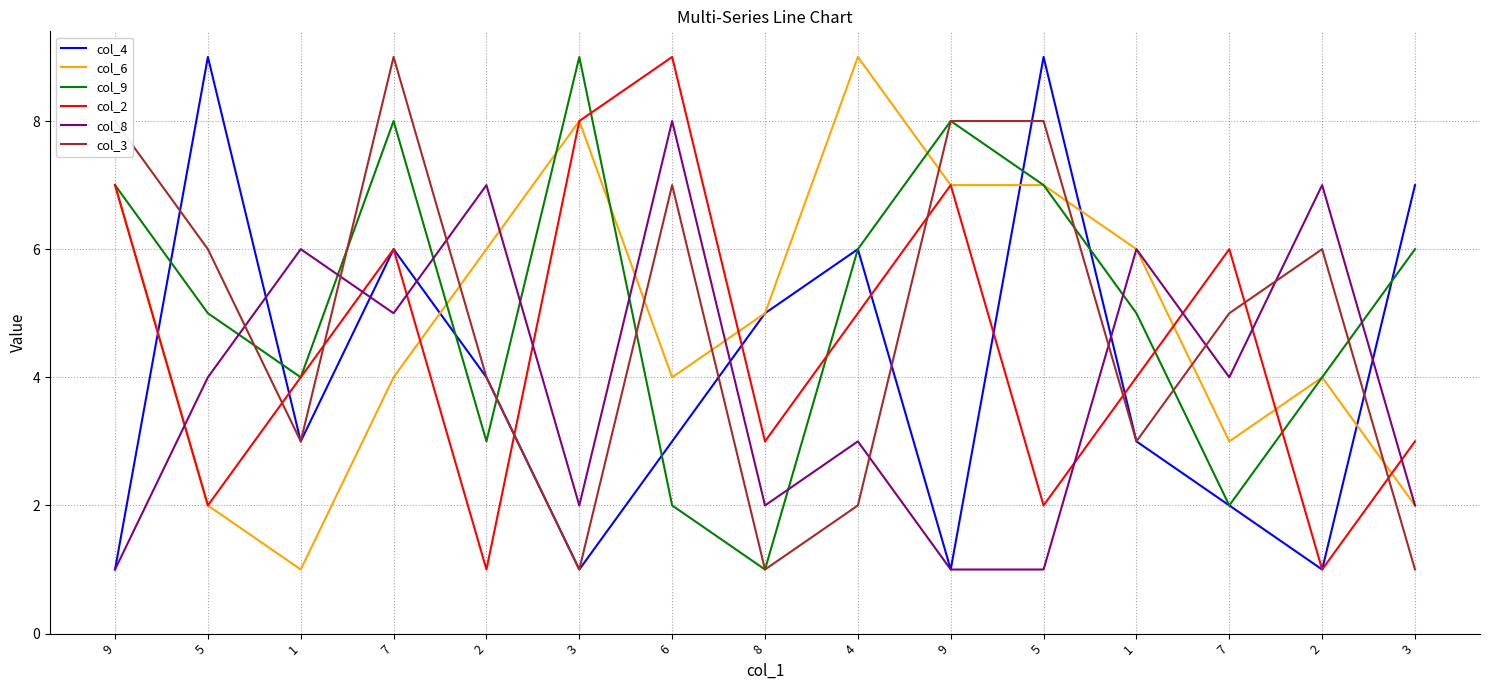

What is the label of the 4th point from the right?

1